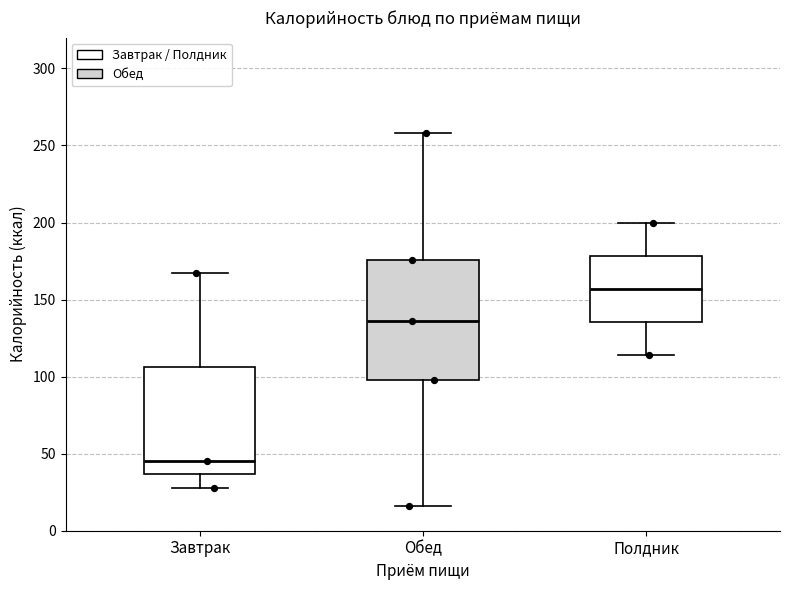

Which box's median line is the highest?

Полдник